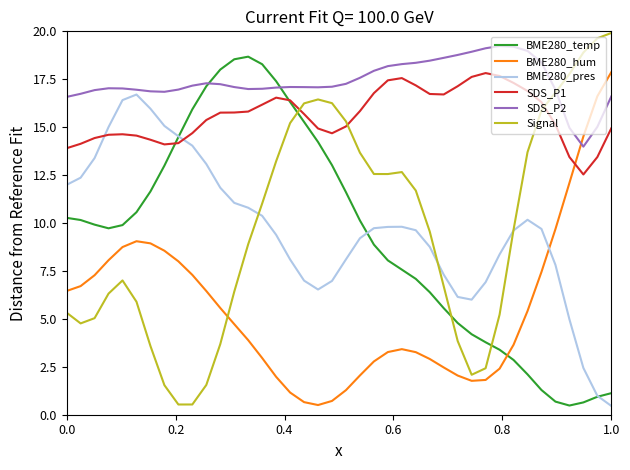

After their last crossing, which series has the higher values: BME280_pres or BME280_hum?

BME280_hum